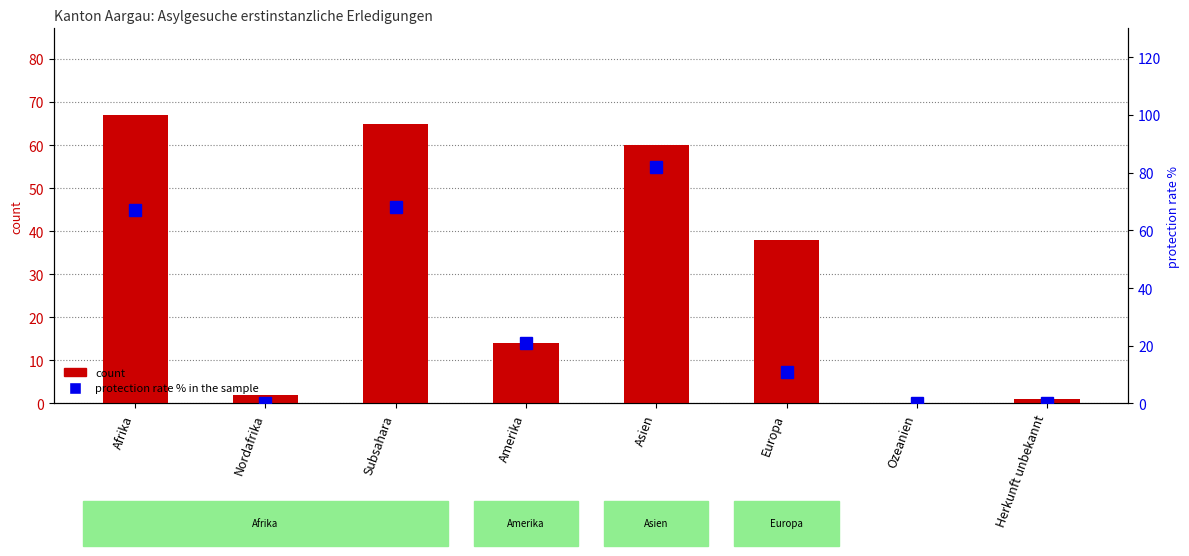

How many data points in protection rate % in the sample are less than 21?

4